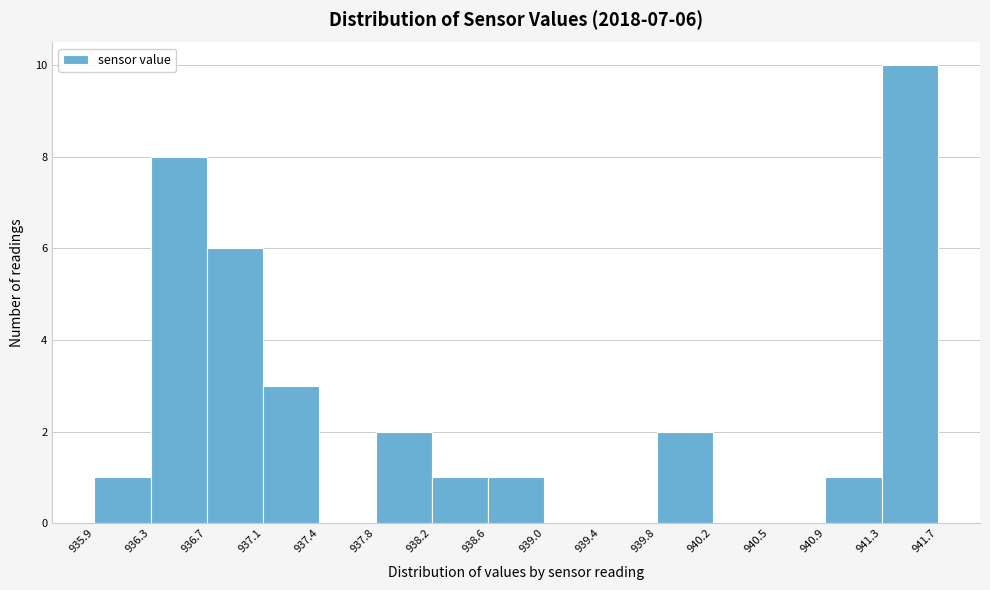

Which range on the x-axis has the tallest bar?

941.3 to 941.7